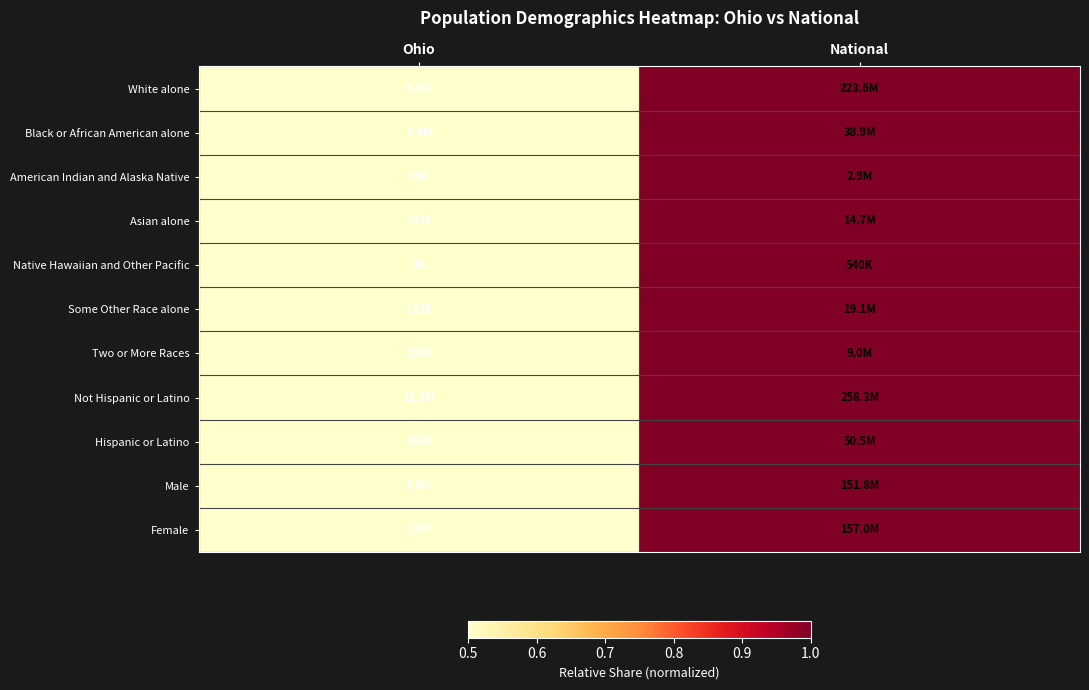

At which category is the sum across all series the highest?

National